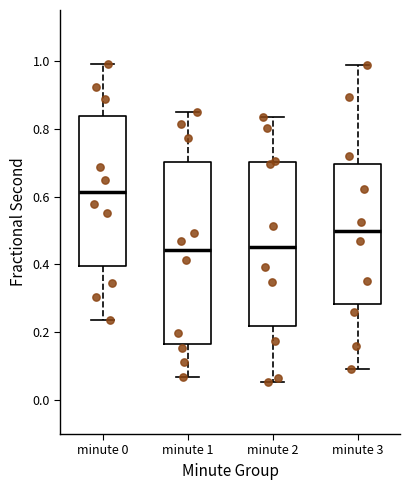

Comparing the boxes themselves (not the whiskers), which one is the tallest?

minute 1